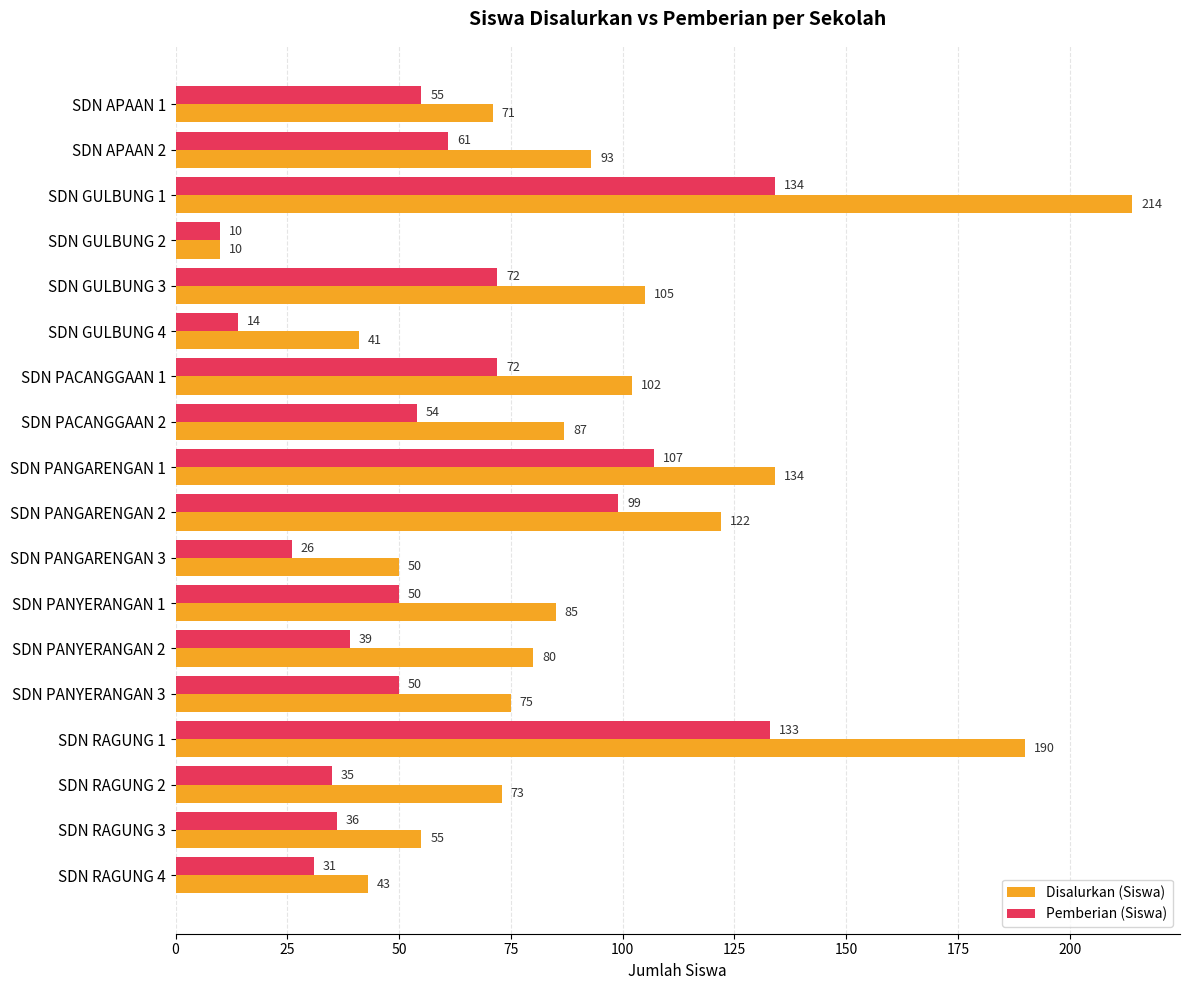

How many categories are shown in the chart?

18